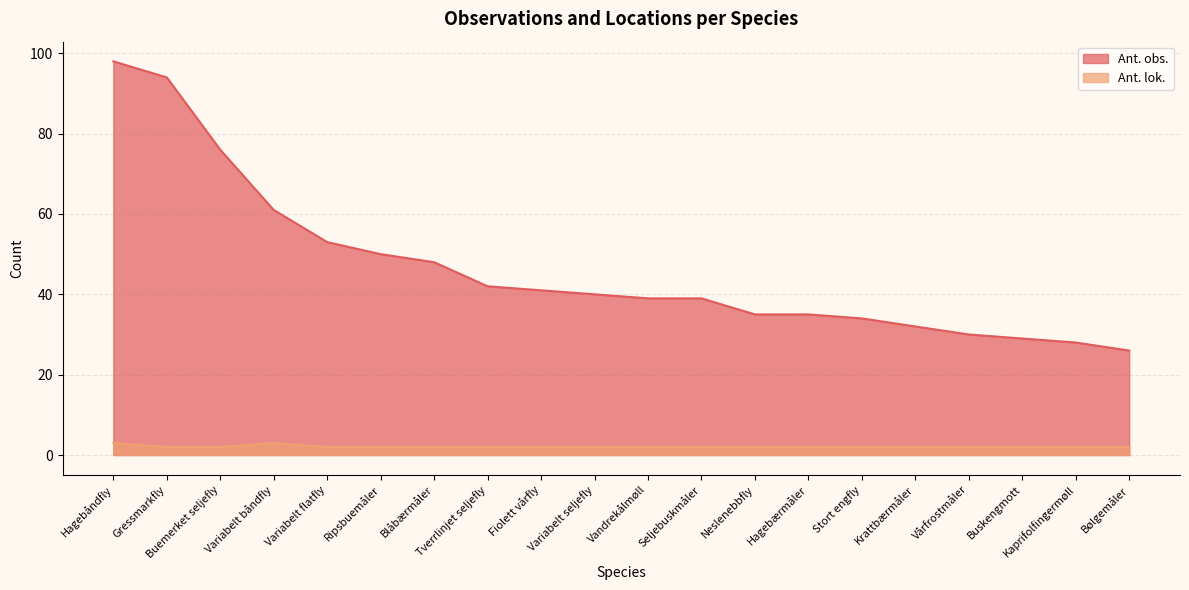

What is the label of the 16th point from the right?

Variabelt flatfly